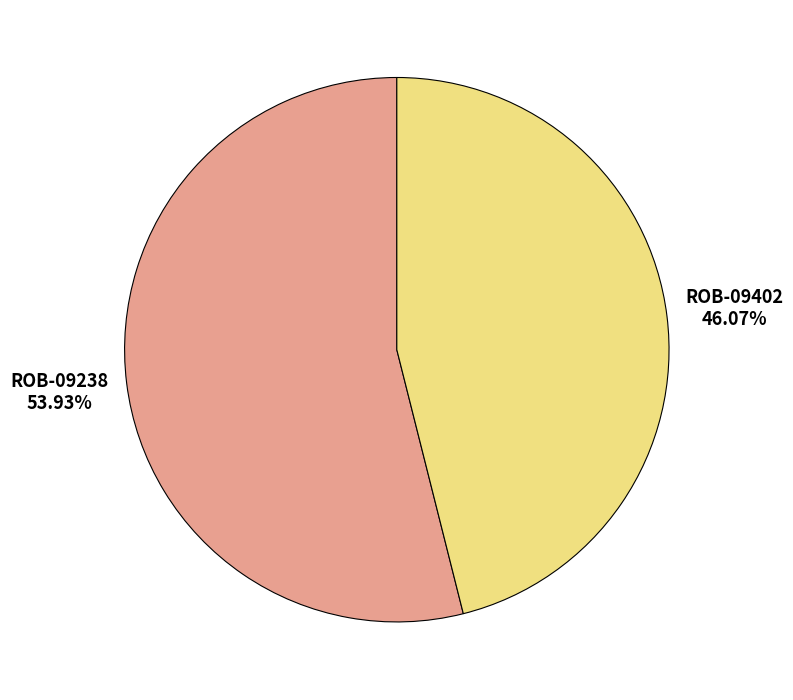

Count the number of slices in the pie.

2